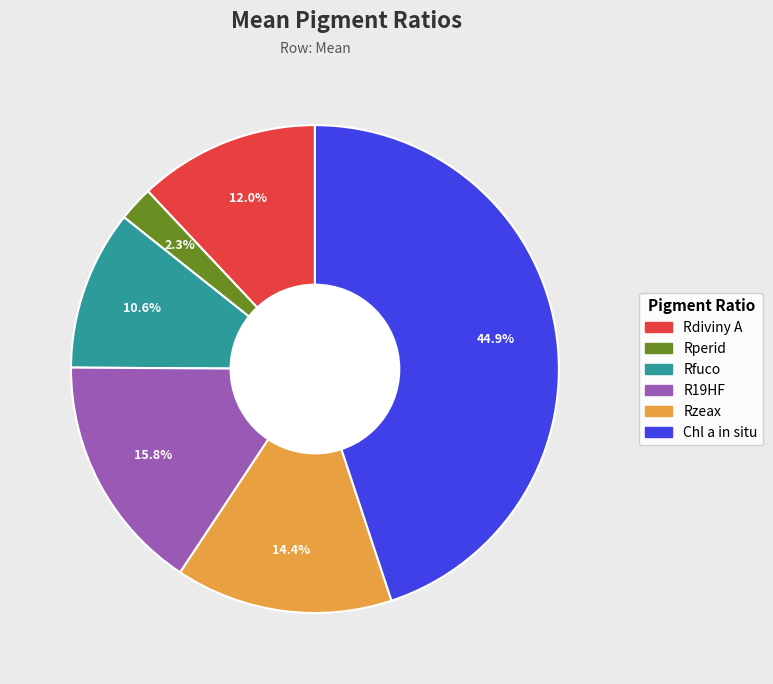

How many segments does this pie chart have?

6